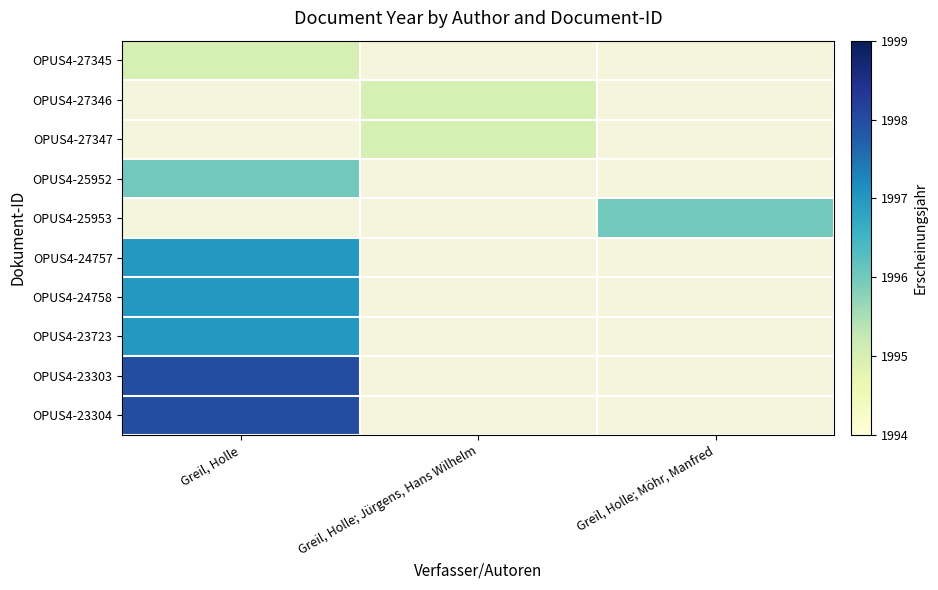

Which label corresponds to the largest value in the chart?

Greil, Holle